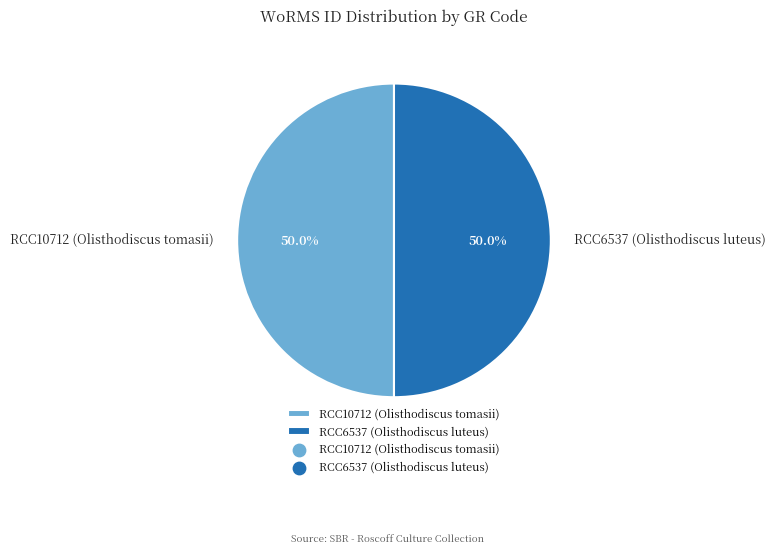

Count the number of slices in the pie.

2